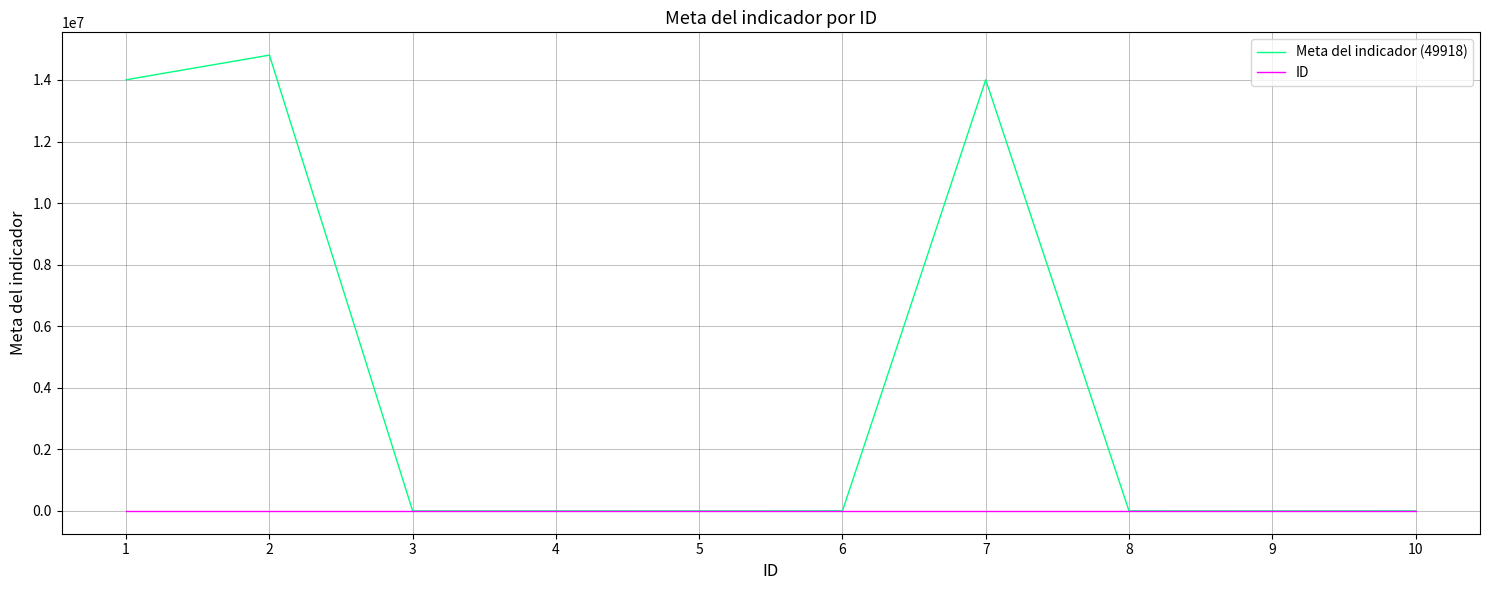

Which series has the widest spread of values?

Meta del indicador (49918)